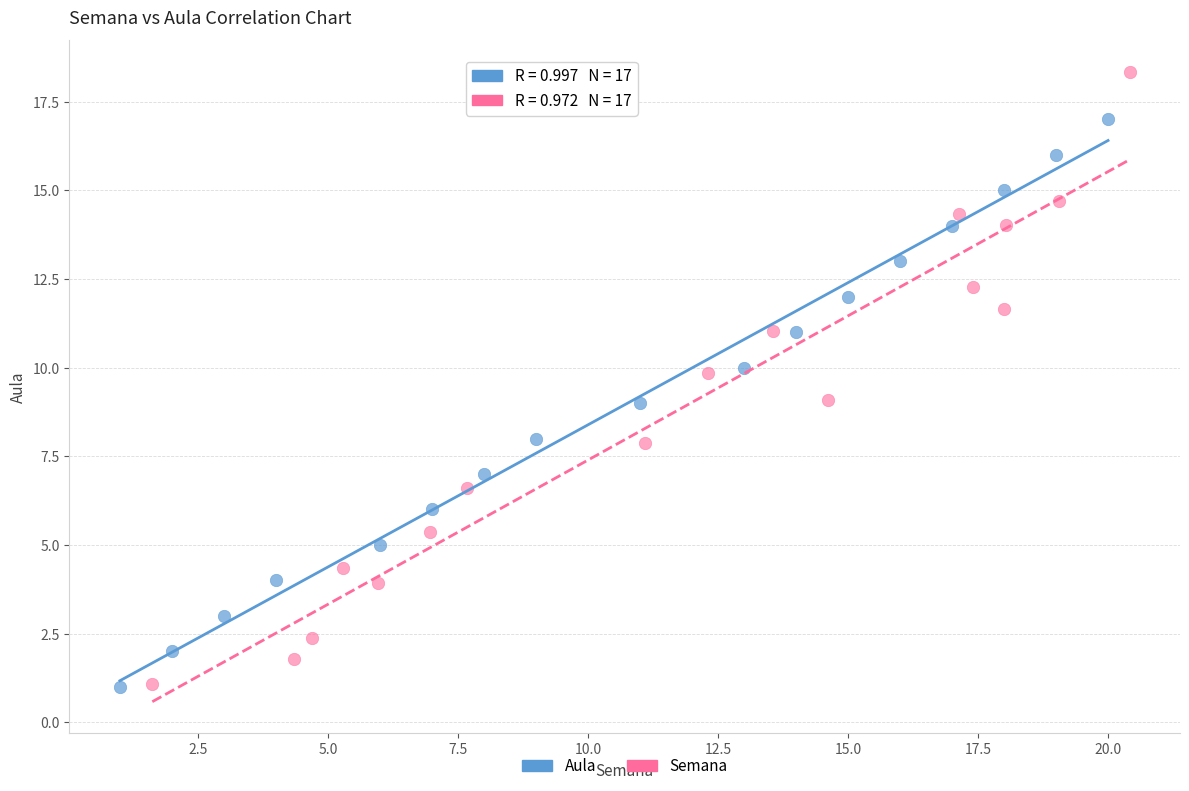

What are all the series names shown in the legend?

Aula, Semana